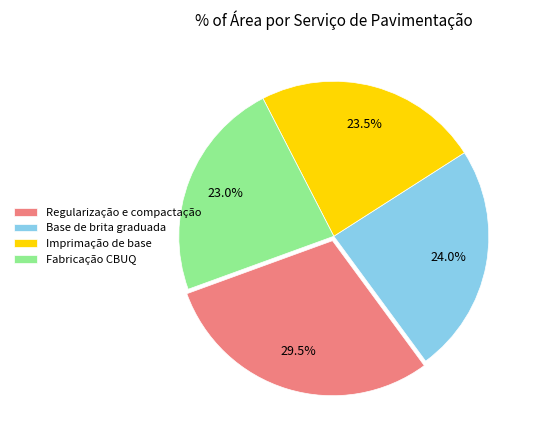

What percentage do Fabricação CBUQ and Regularização e compactação together represent?

52.5%